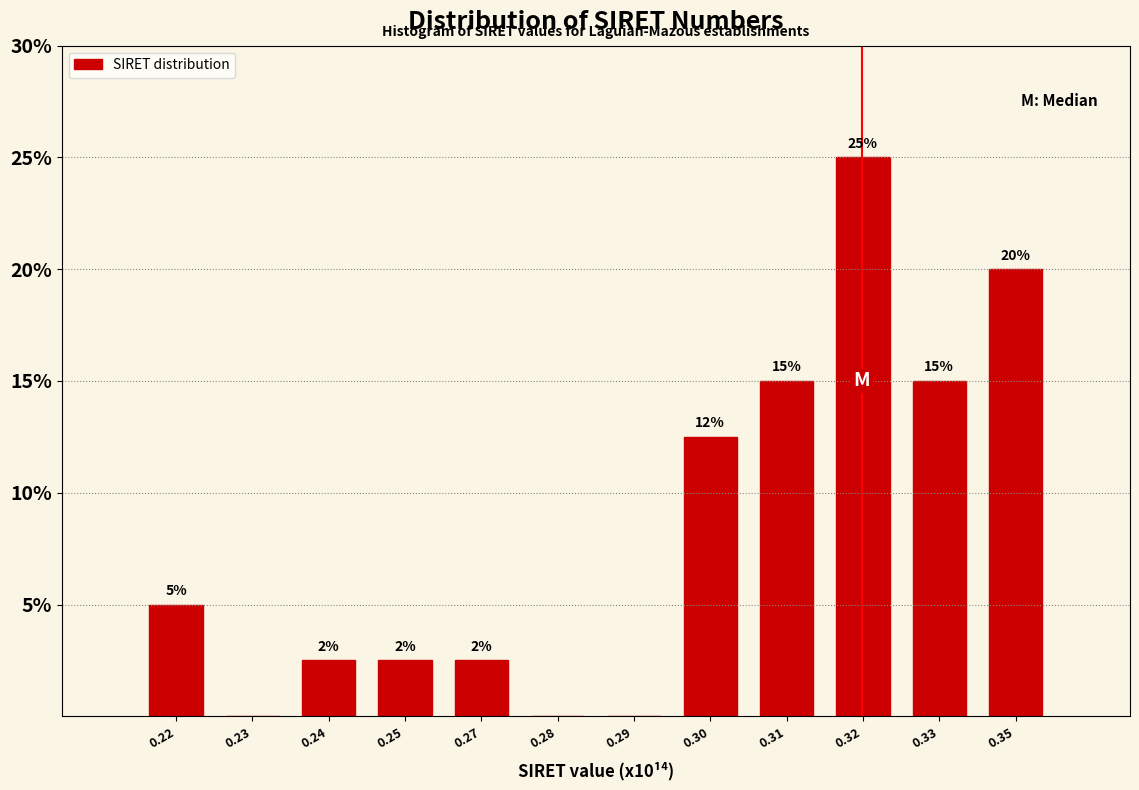

Is it true that the value at 0.32 is 14.4?

False